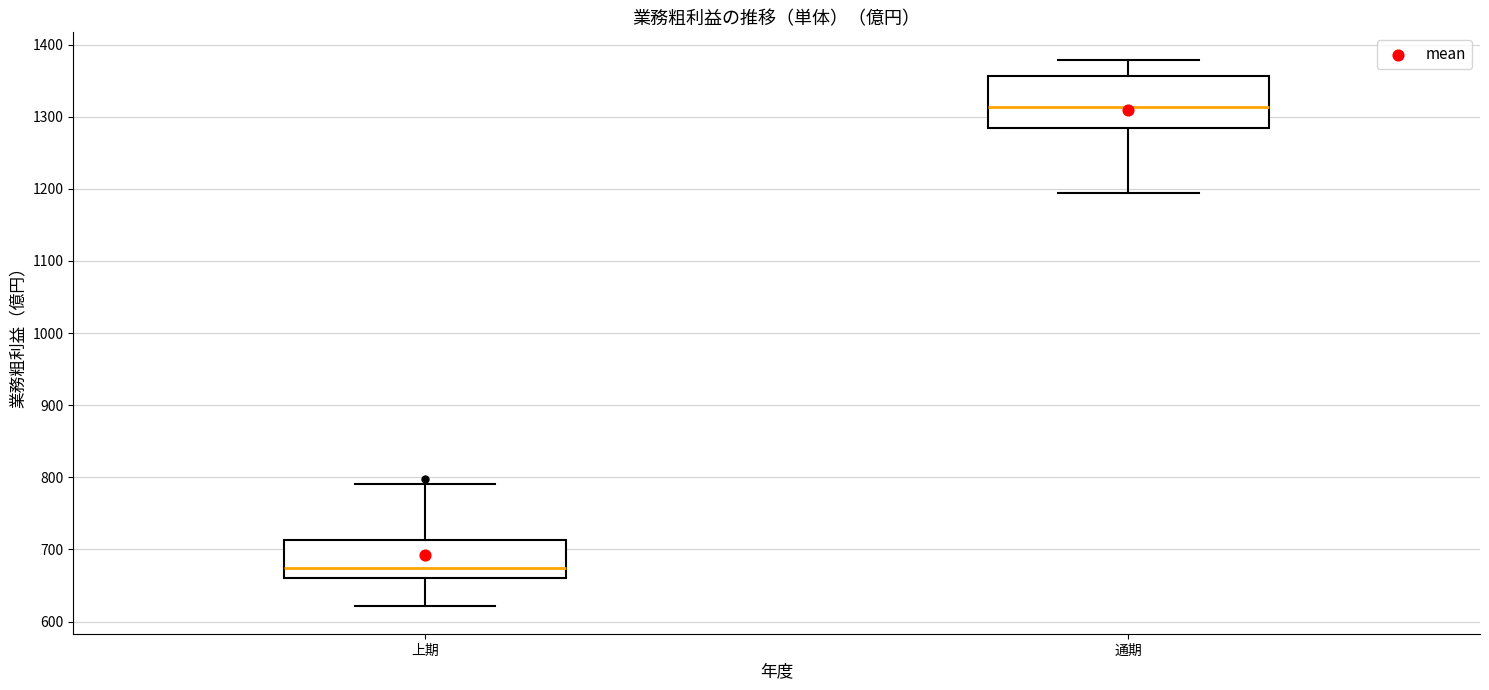

Where does the upper whisker of the box for 上期 end on the y-axis? The values are not printed on the chart, so give them approximately, as read against the axis.

790